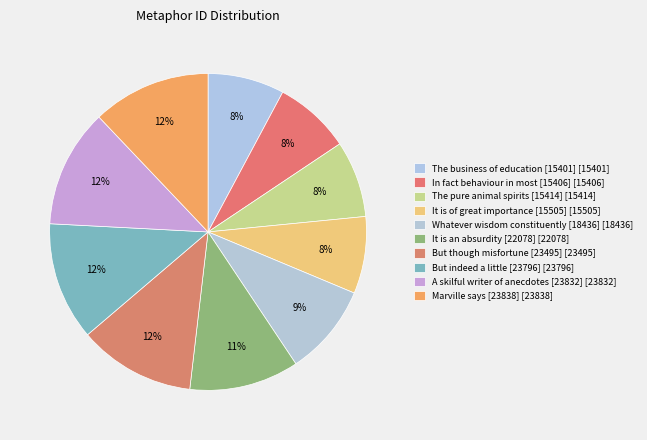

To the nearest percent, what percentage of the pie is Whatever wisdom constituently [18436]?

9%